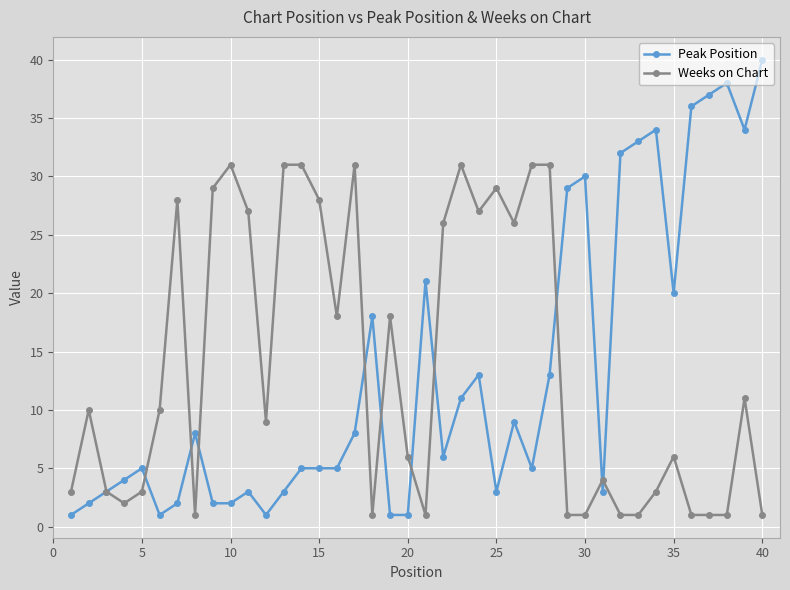

How many values in the Peak Position series are below 6?

20